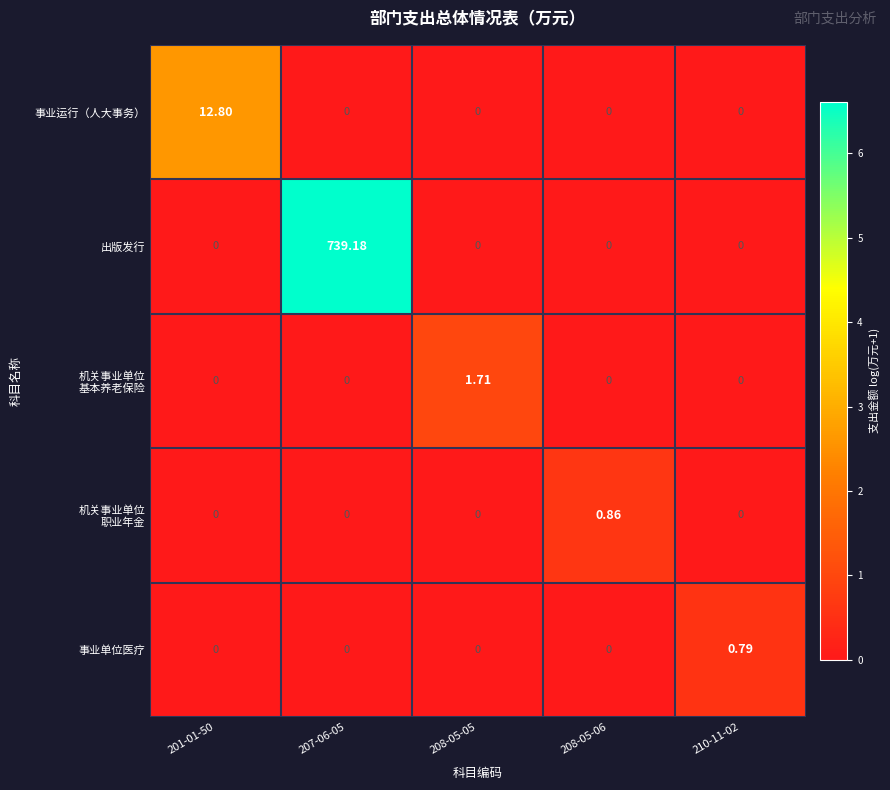

How many data points does each series have?

5